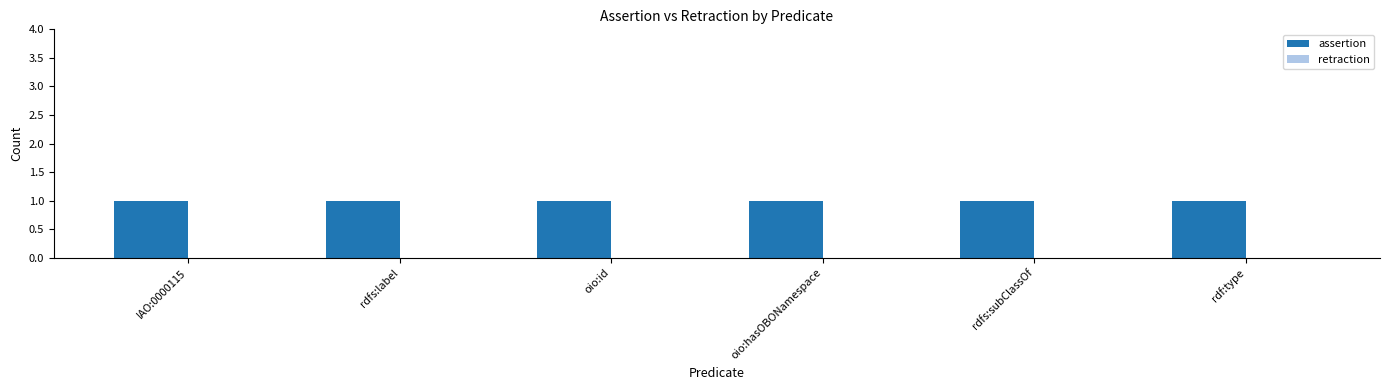

At oio:hasOBONamespace, list the series in order from largest to smallest.

assertion, retraction